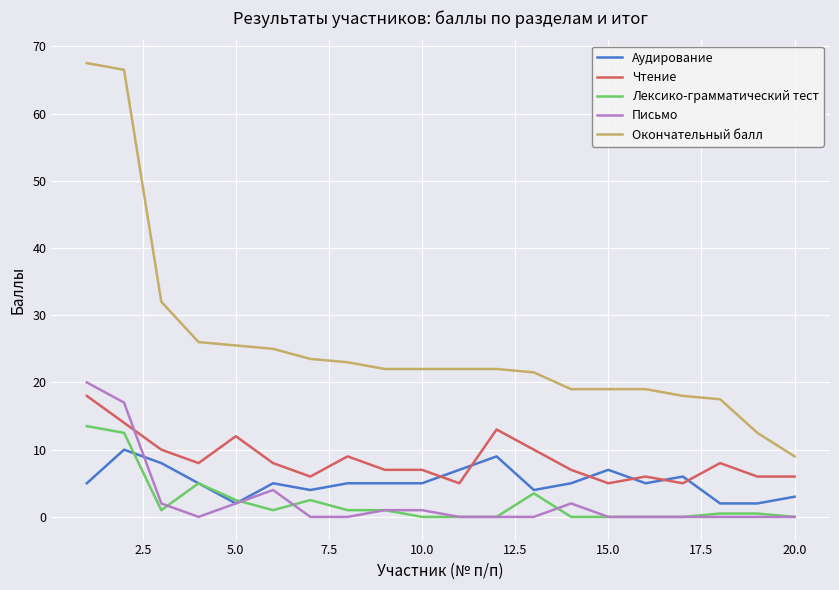

True or false: Лексико-грамматический тест and Чтение intersect in this chart.

False